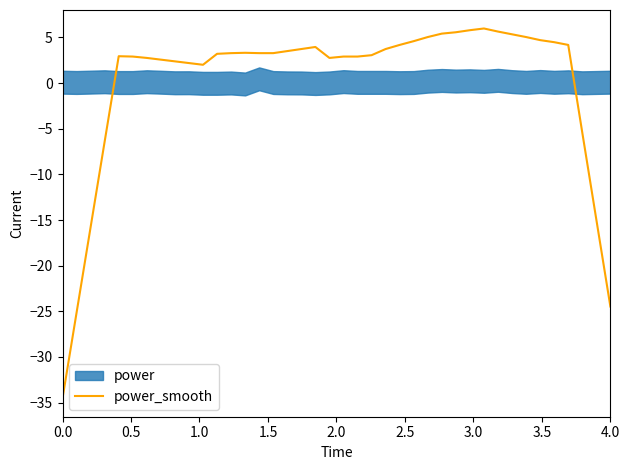

What is the maximum value for power_smooth?

6.0